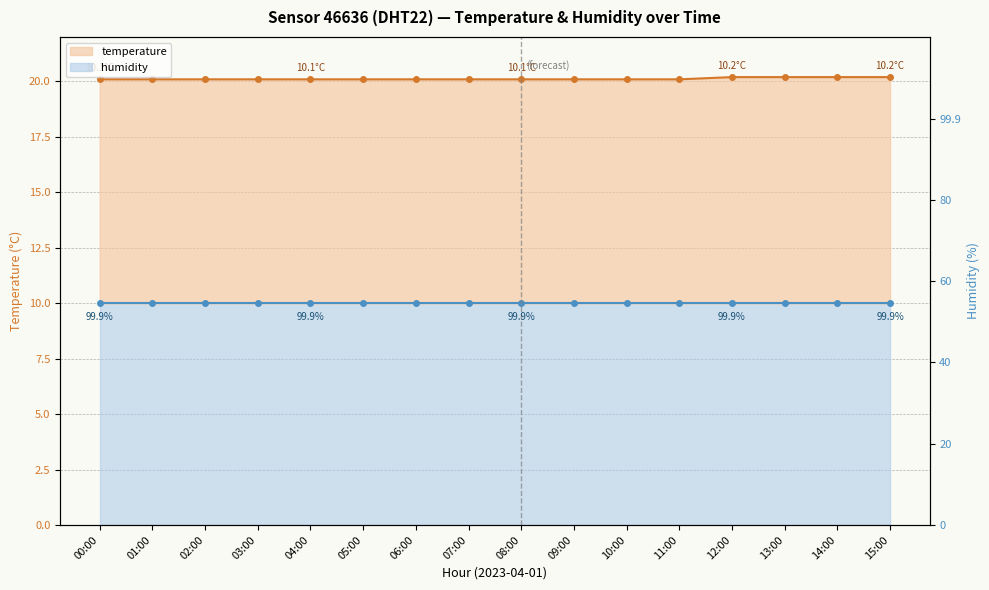

What is the value of the 16th point from the left?

20.2